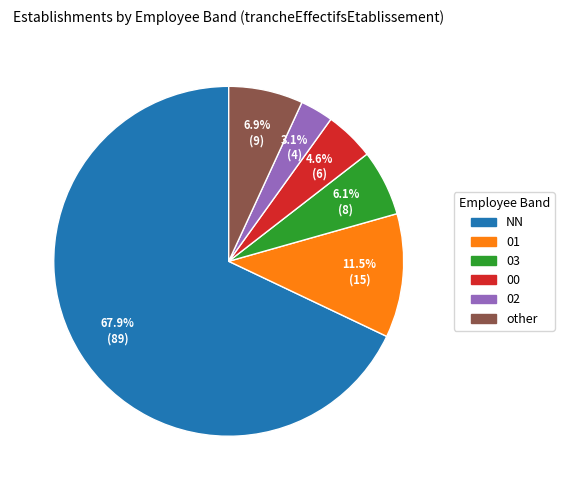

The 00 slice represents 5% of the pie. True or false?

True